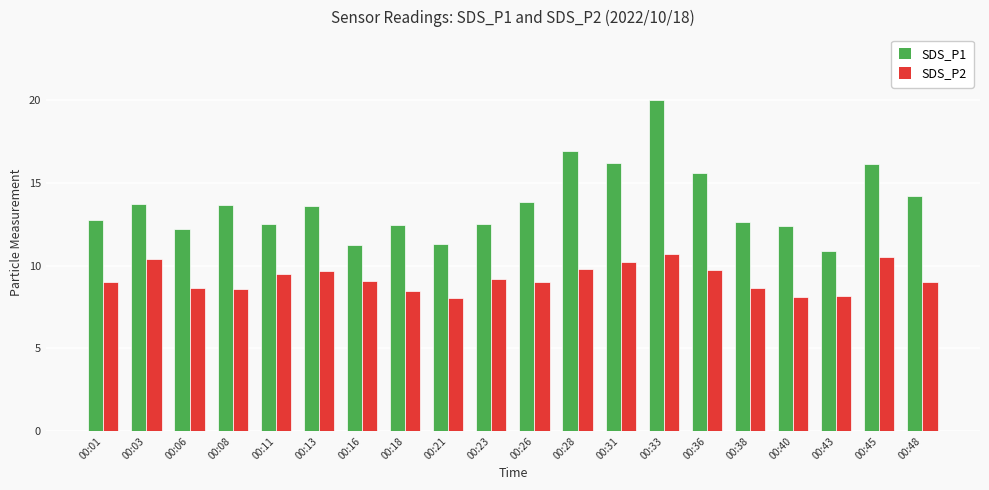

At which label does SDS_P1 first exceed 13?

00:03